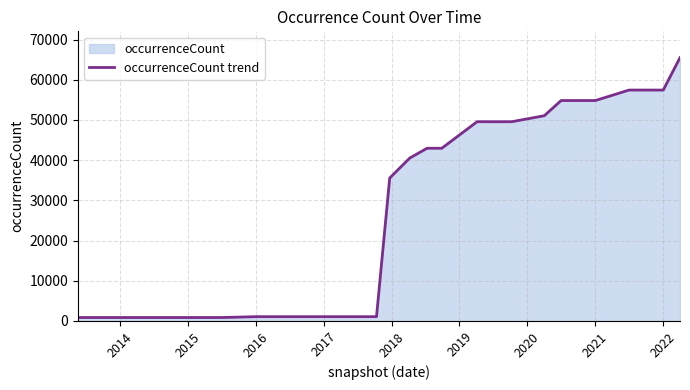

What is the difference between the second highest and second lowest values?

56571